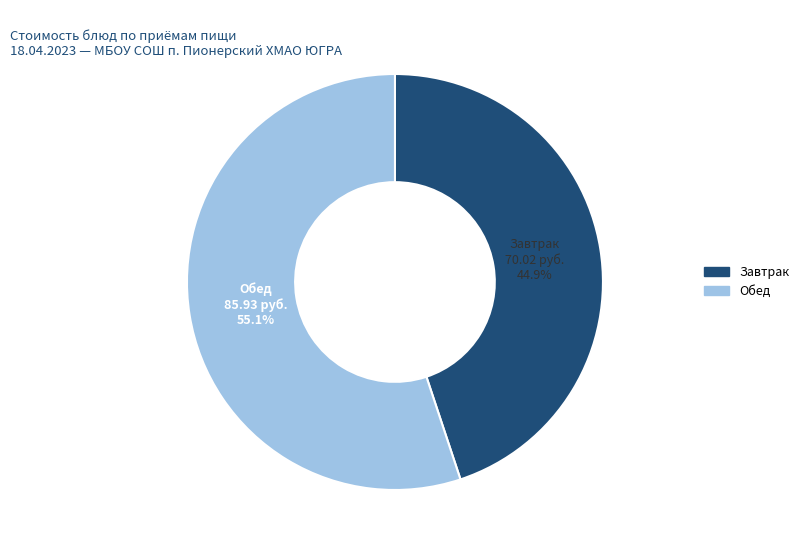

Is there any slice that represents more than half of the pie?

Yes